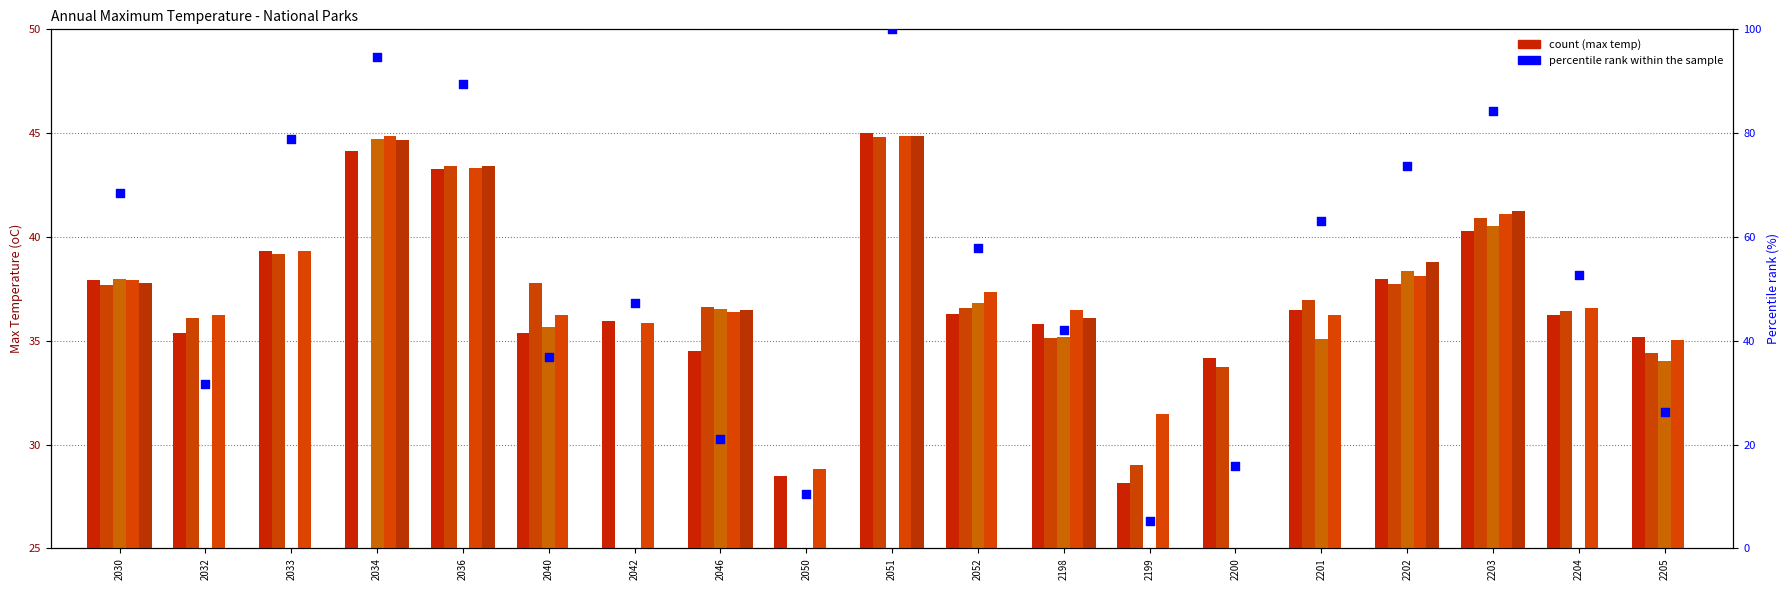

Which series has the largest total across all categories?

percentile rank within the sample